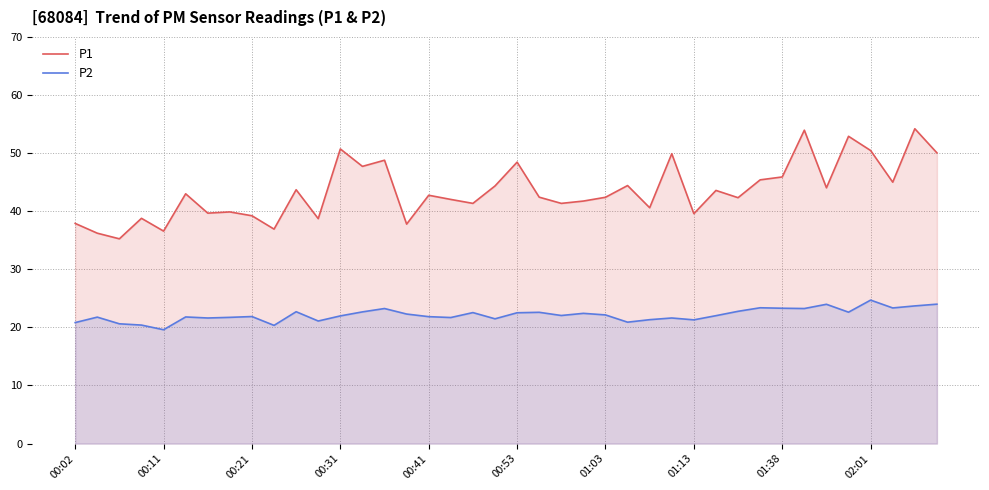

How many data points in P2 are less than 22?

19